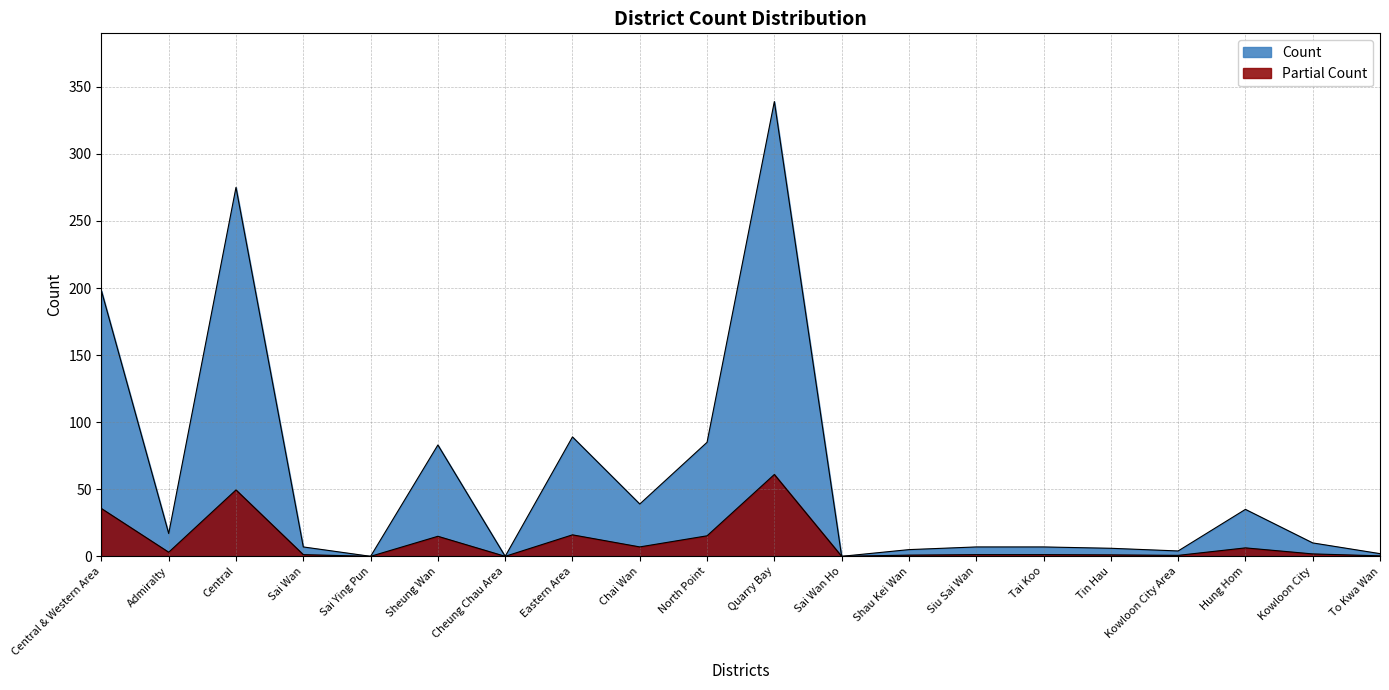

List the labels in order of value, smallest first.

Sai Ying Pun, Cheung Chau Area, Sai Wan Ho, To Kwa Wan, Kowloon City Area, Shau Kei Wan, Tin Hau, Sai Wan, Siu Sai Wan, Tai Koo, Kowloon City, Admiralty, Hung Hom, Chai Wan, Sheung Wan, North Point, Eastern Area, Central & Western Area, Central, Quarry Bay